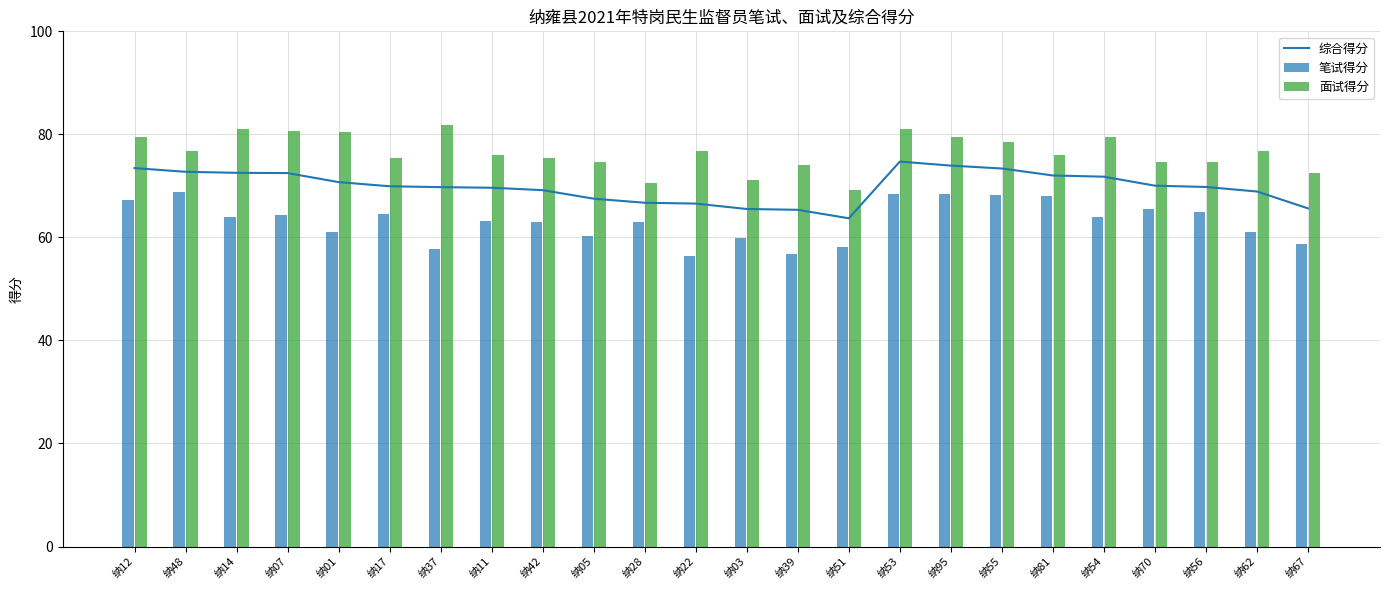

Which series has the largest total across all categories?

面试得分